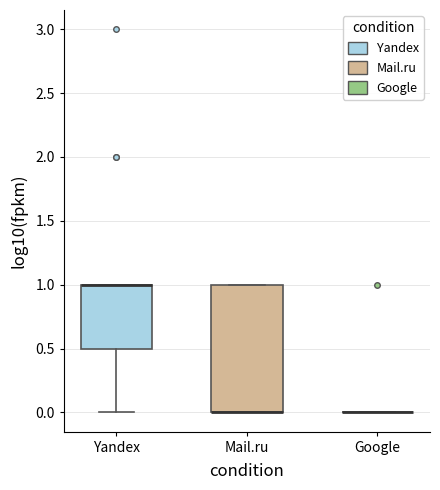

Where is the lower edge of the box for Mail.ru on the y-axis? The values are not printed on the chart, so give them approximately, as read against the axis.

0.0